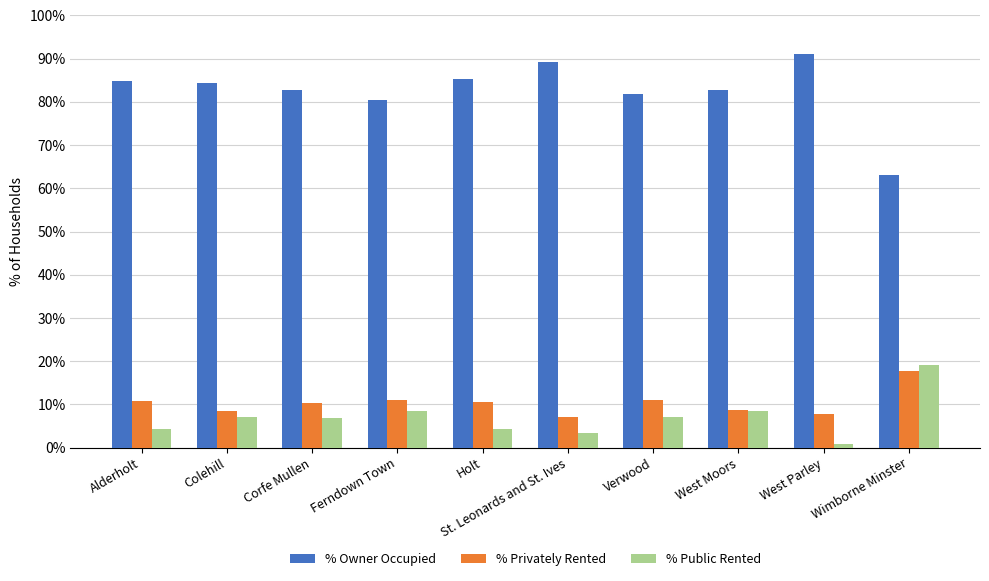

The value of % Owner Occupied at West Parley is 136.4. True or false?

False